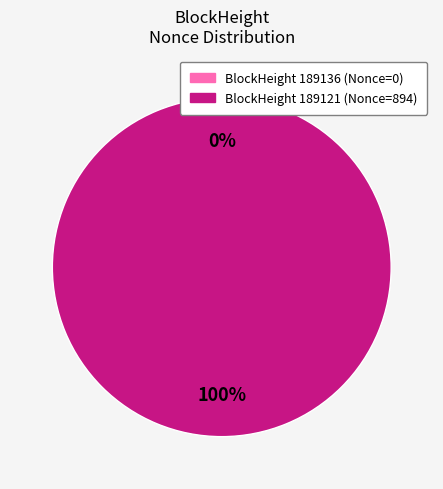

Is it true that 189121 is 93% of the pie?

False